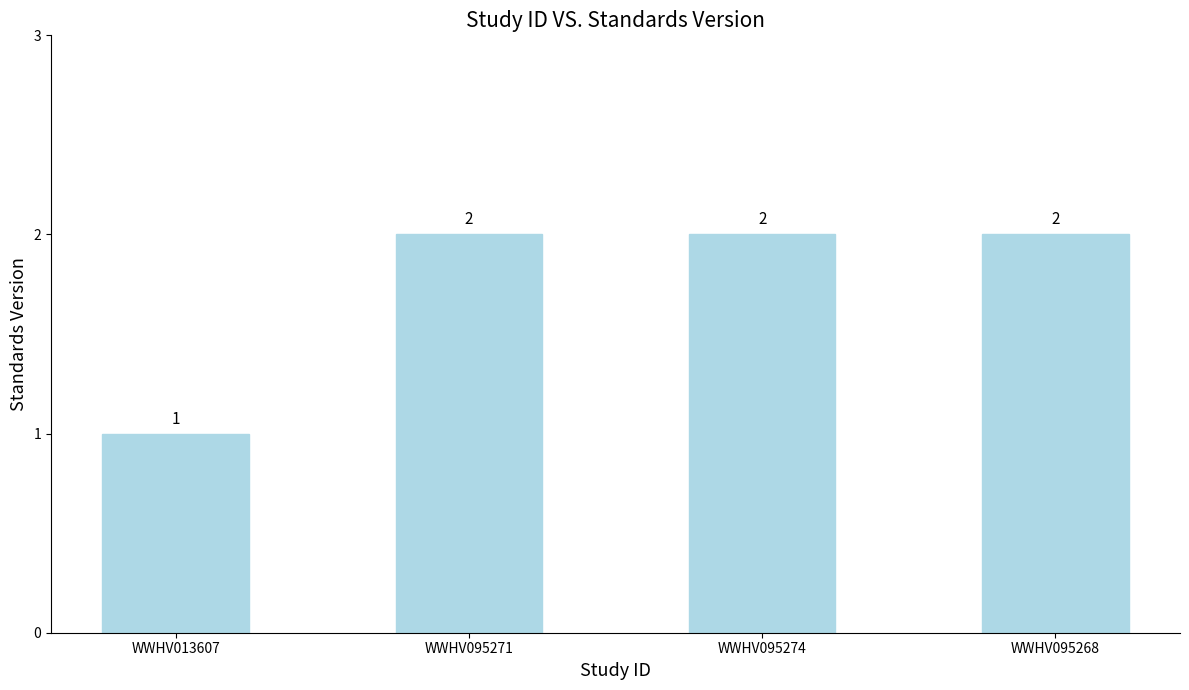

Between WWHV013607 and WWHV095268, which is larger?

WWHV095268